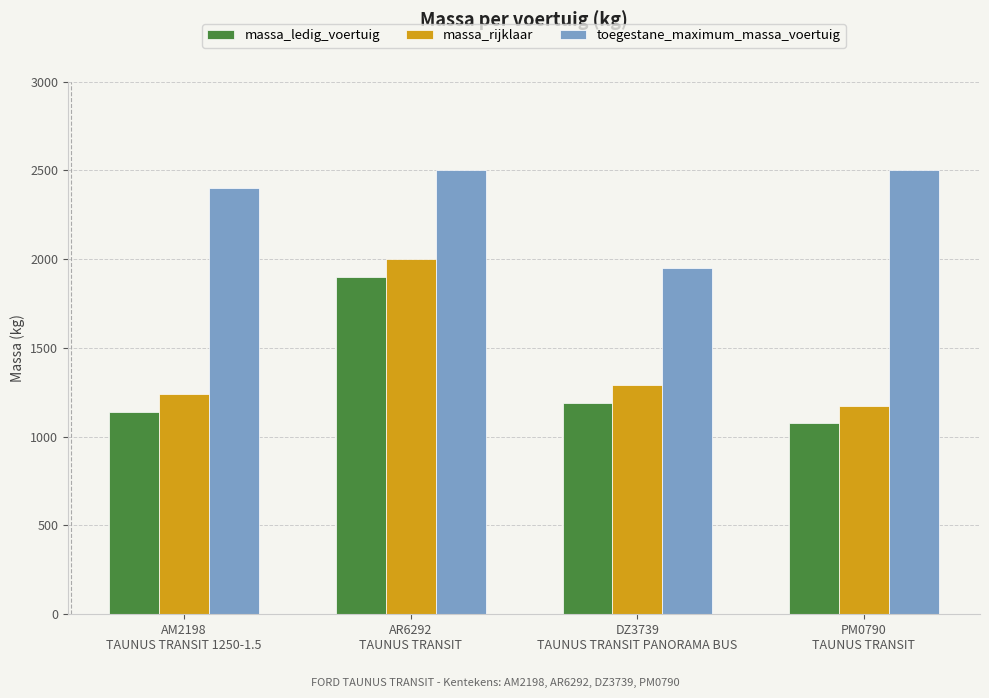

Reading right to left, transcribe all the data shown in this chart.

massa_ledig_voertuig: PM0790
TAUNUS TRANSIT=1075	DZ3739
TAUNUS TRANSIT PANORAMA BUS=1190	AR6292
TAUNUS TRANSIT=1900	AM2198
TAUNUS TRANSIT 1250-1.5=1140
massa_rijklaar: PM0790
TAUNUS TRANSIT=1175	DZ3739
TAUNUS TRANSIT PANORAMA BUS=1290	AR6292
TAUNUS TRANSIT=2000	AM2198
TAUNUS TRANSIT 1250-1.5=1240
toegestane_maximum_massa_voertuig: PM0790
TAUNUS TRANSIT=2500	DZ3739
TAUNUS TRANSIT PANORAMA BUS=1950	AR6292
TAUNUS TRANSIT=2500	AM2198
TAUNUS TRANSIT 1250-1.5=2400